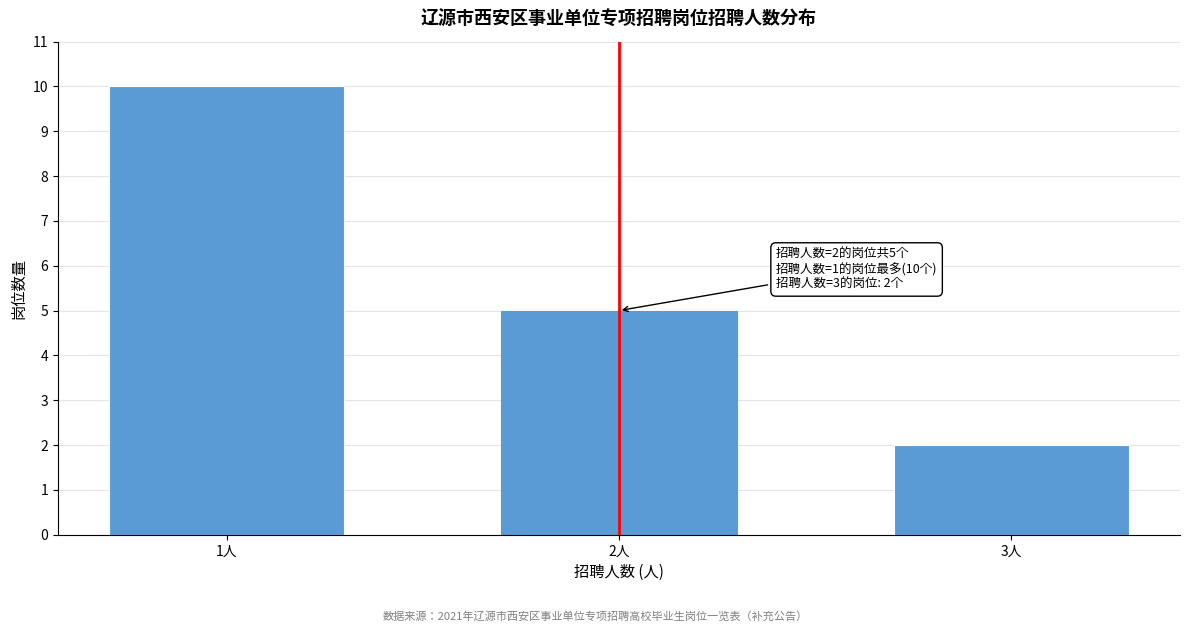

Reading left to right, extract all data points from this chart.

1人=10	2人=5	3人=2